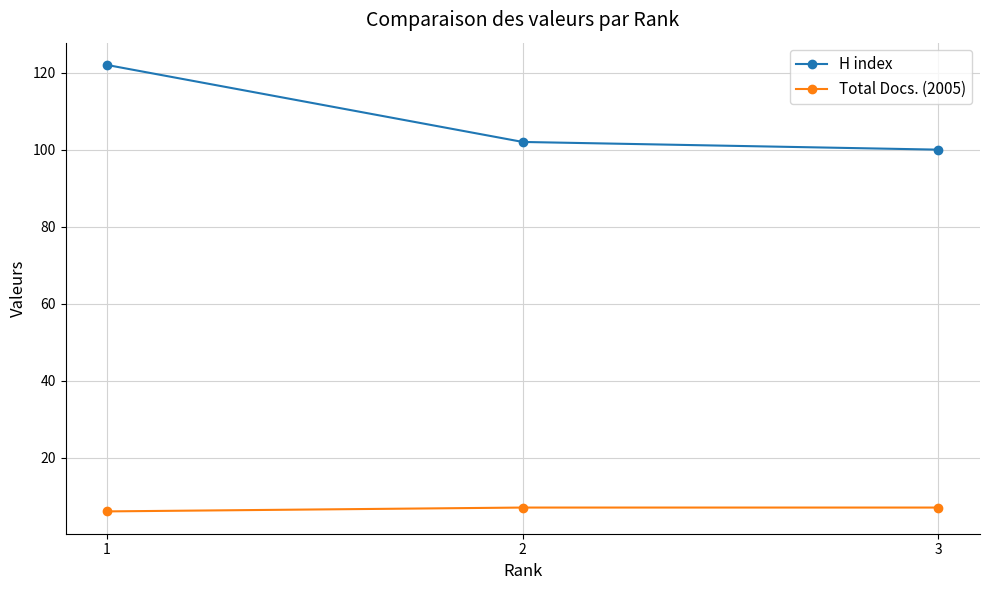

Is the value of H index at 3 greater than the value of Total Docs. (2005) at 1?

Yes